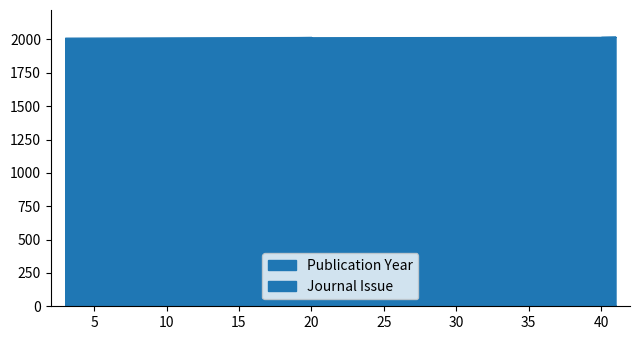

What is the total value across all series at 17?

2016